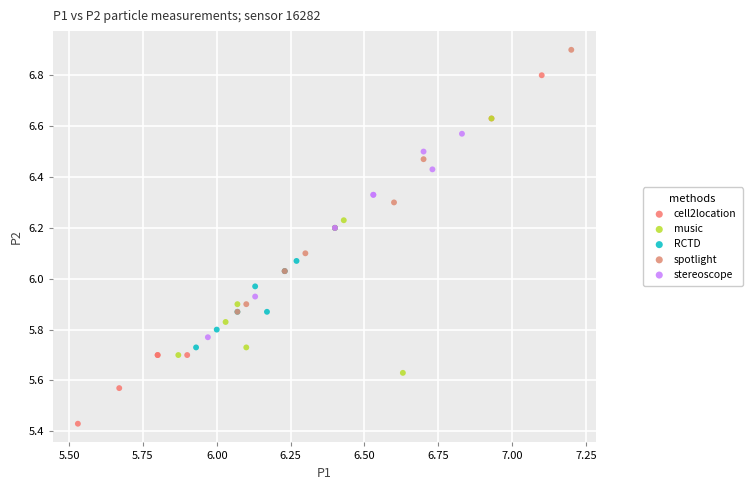

Which series contains the lowest Y value?

cell2location